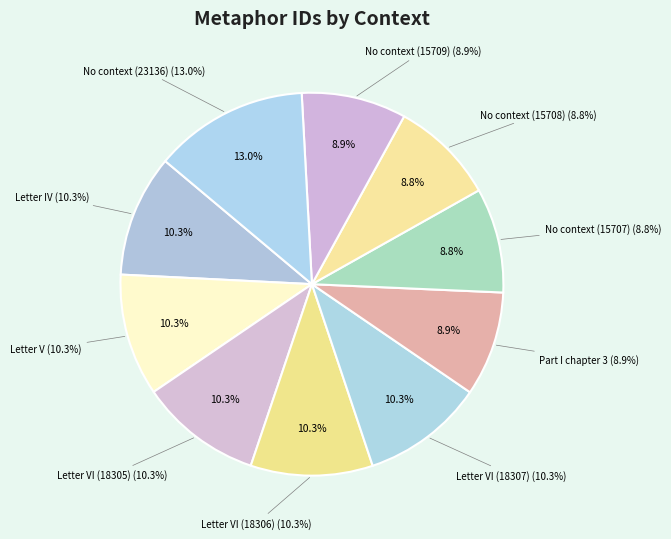

To the nearest percent, what portion does Part I chapter 3 represent?

9%